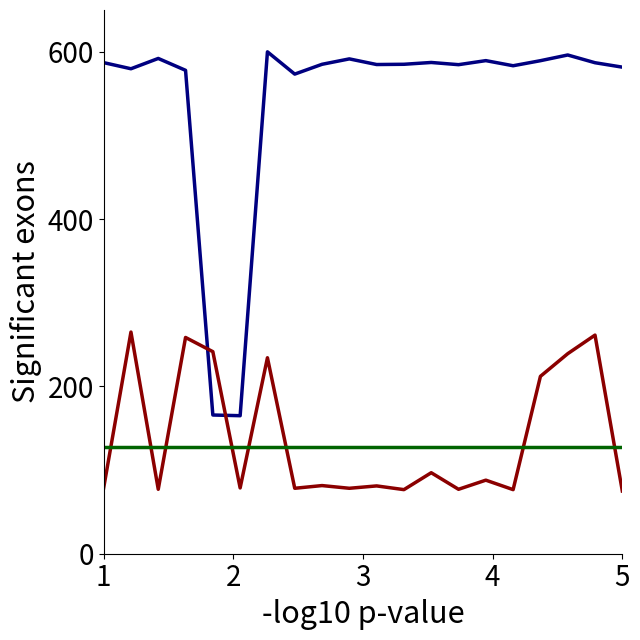

How many lines are shown in the chart?

3